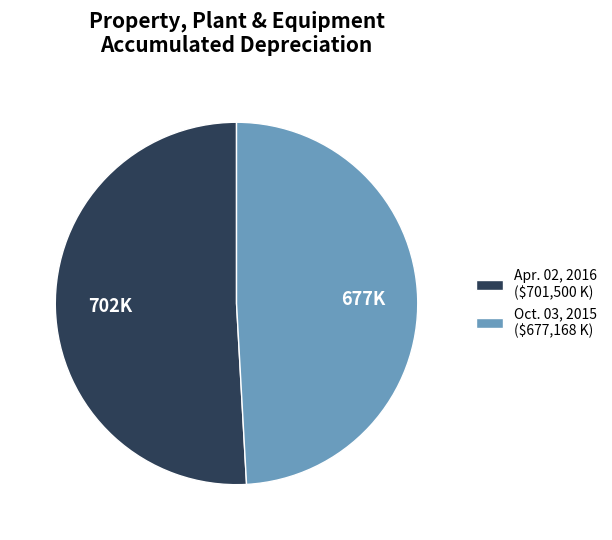

Is Apr. 02, 2016 the majority of the pie?

Yes